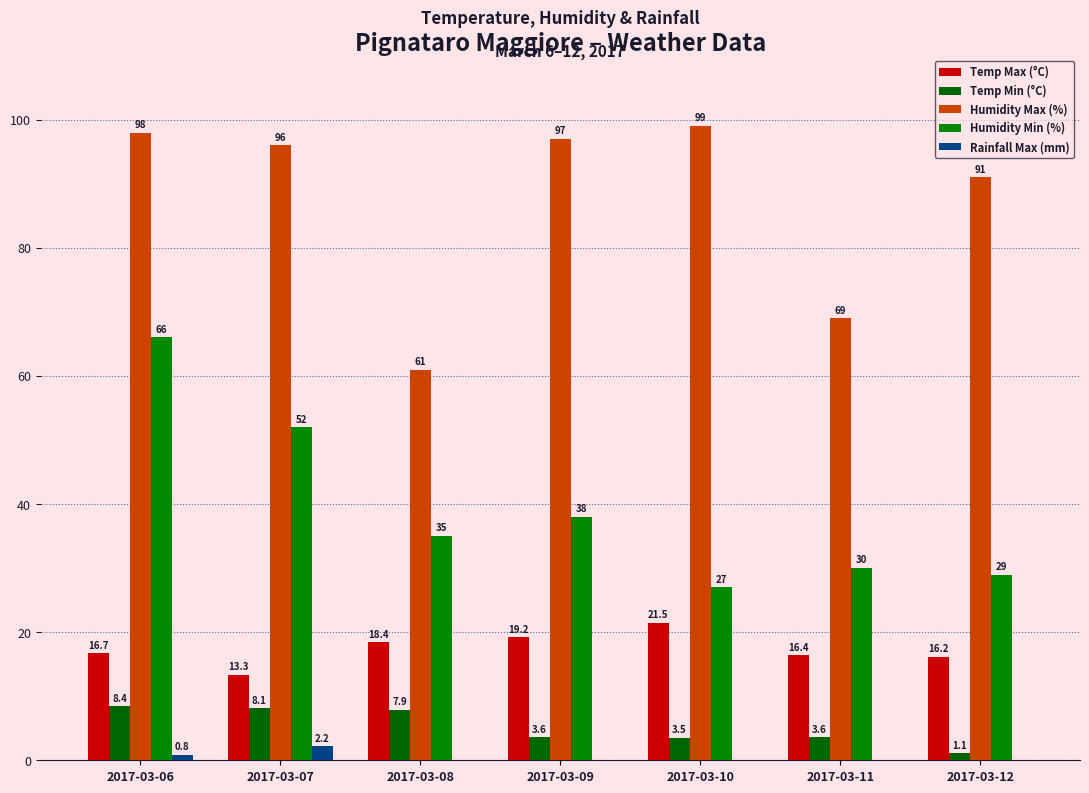

Reading right to left, what are all the values shown in this chart?

Temp Max (°C): 2017-03-12=16.2	2017-03-11=16.4	2017-03-10=21.5	2017-03-09=19.2	2017-03-08=18.4	2017-03-07=13.3	2017-03-06=16.7
Temp Min (°C): 2017-03-12=1.1	2017-03-11=3.6	2017-03-10=3.5	2017-03-09=3.6	2017-03-08=7.9	2017-03-07=8.1	2017-03-06=8.4
Humidity Max (%): 2017-03-12=91.0	2017-03-11=69.0	2017-03-10=99.0	2017-03-09=97.0	2017-03-08=61.0	2017-03-07=96.0	2017-03-06=98.0
Humidity Min (%): 2017-03-12=29.0	2017-03-11=30.0	2017-03-10=27.0	2017-03-09=38.0	2017-03-08=35.0	2017-03-07=52.0	2017-03-06=66.0
Rainfall Max (mm): 2017-03-12=0.0	2017-03-11=0.0	2017-03-10=0.0	2017-03-09=0.0	2017-03-08=0.0	2017-03-07=2.2	2017-03-06=0.8